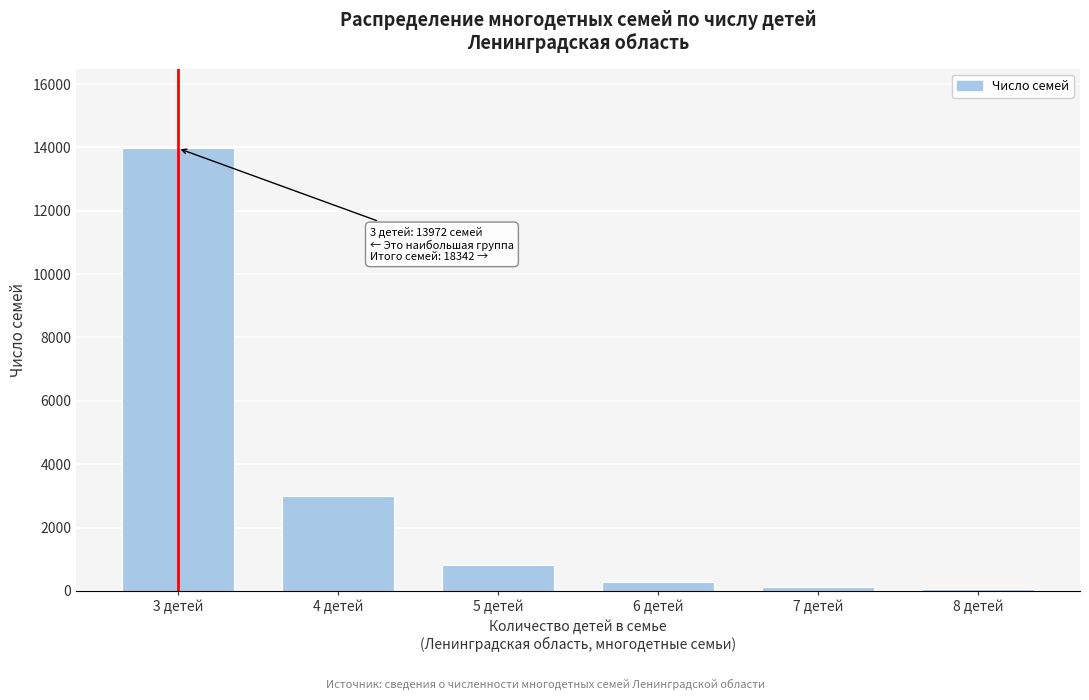

At which label is the value closest to 7016?

4 детей